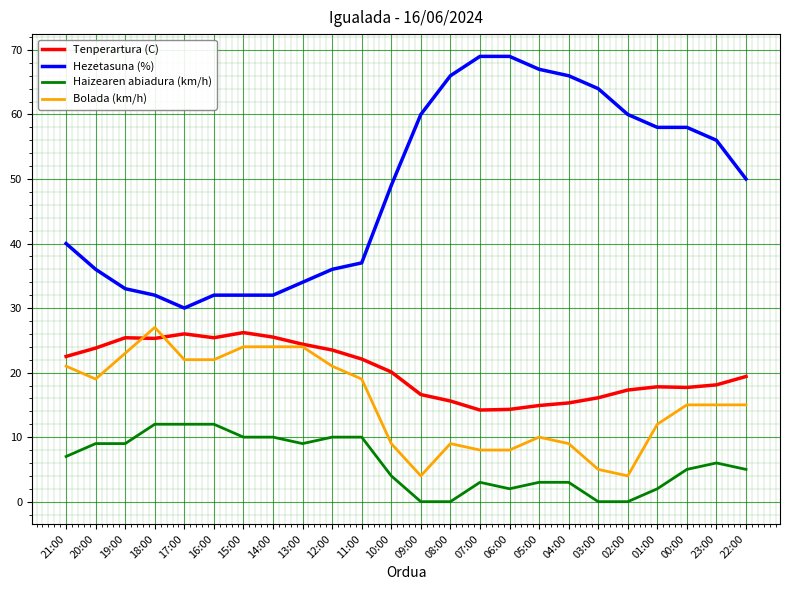

True or false: Tenperartura (C) and Hezetasuna (%) cross at least once.

False